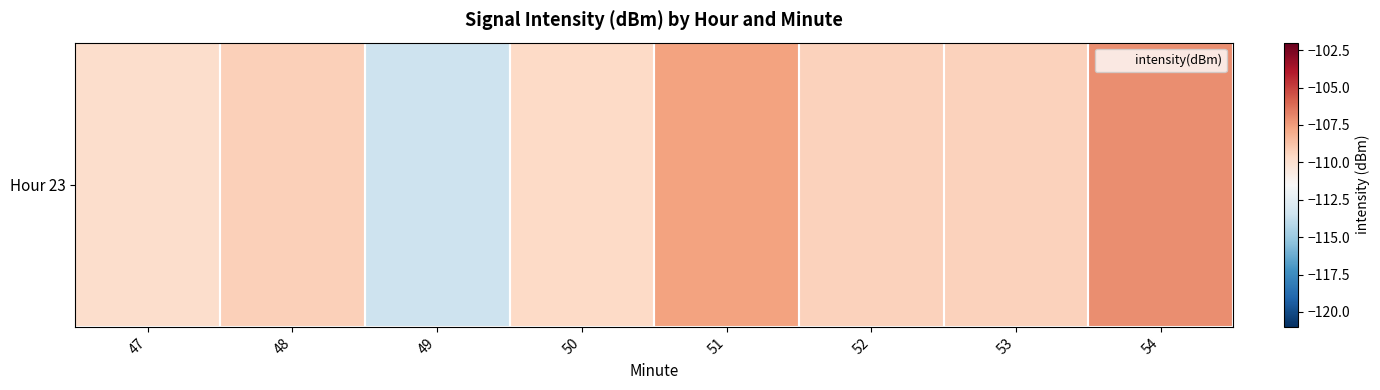

How many values exceed -109?

2